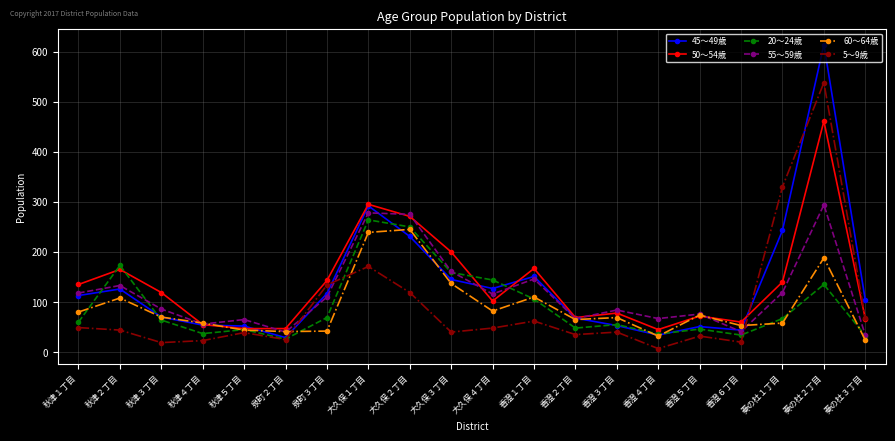

What position from the left is 泉町２丁目?

6